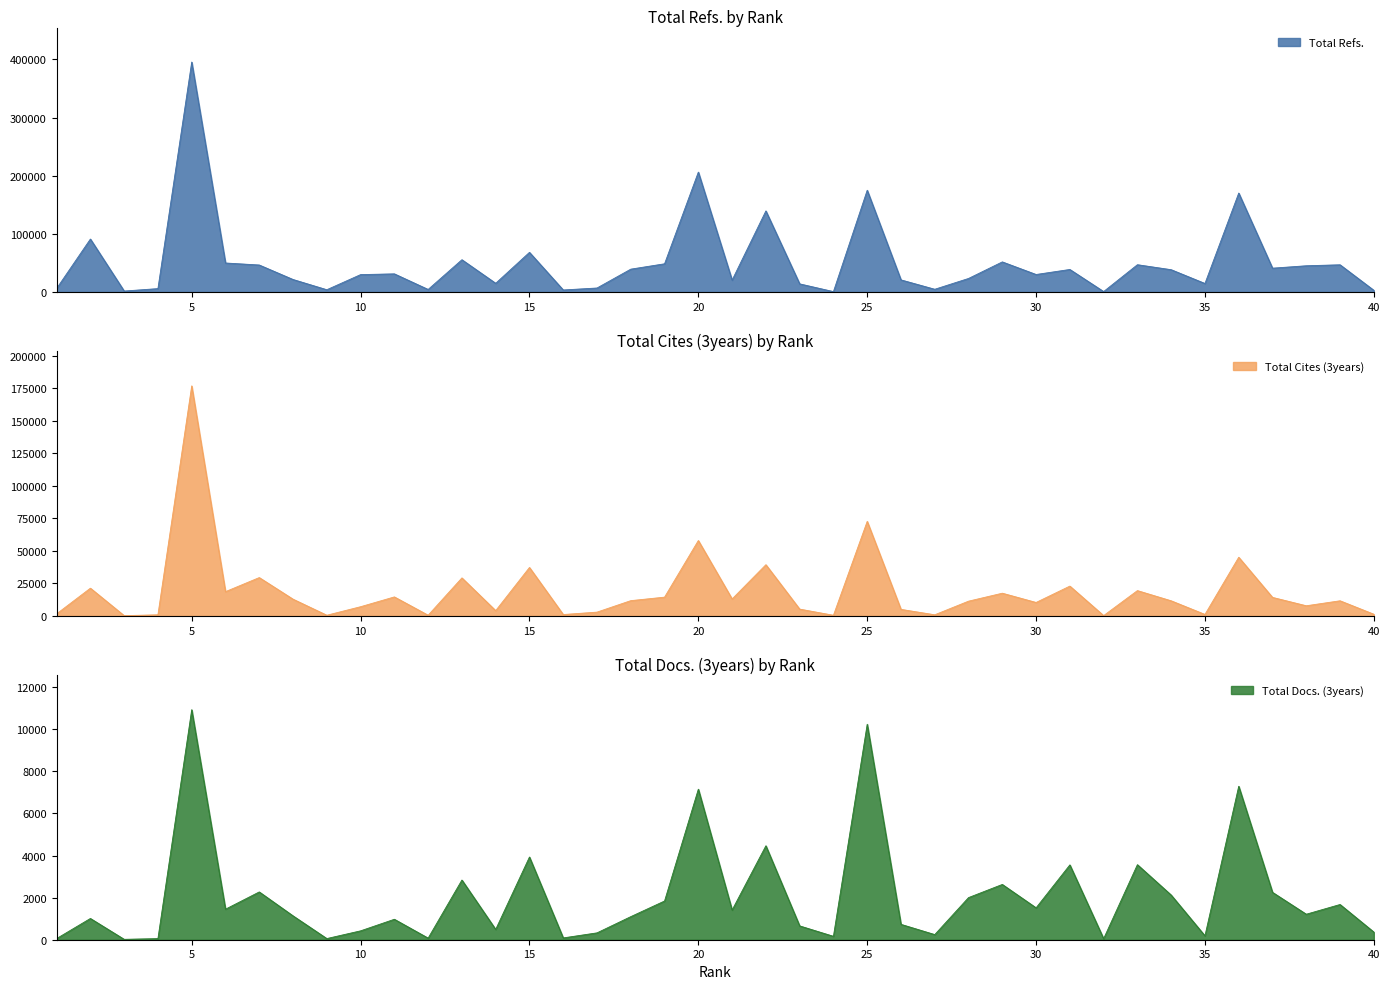

The value of Total Cites (3years) at 10 is 3650. True or false?

False